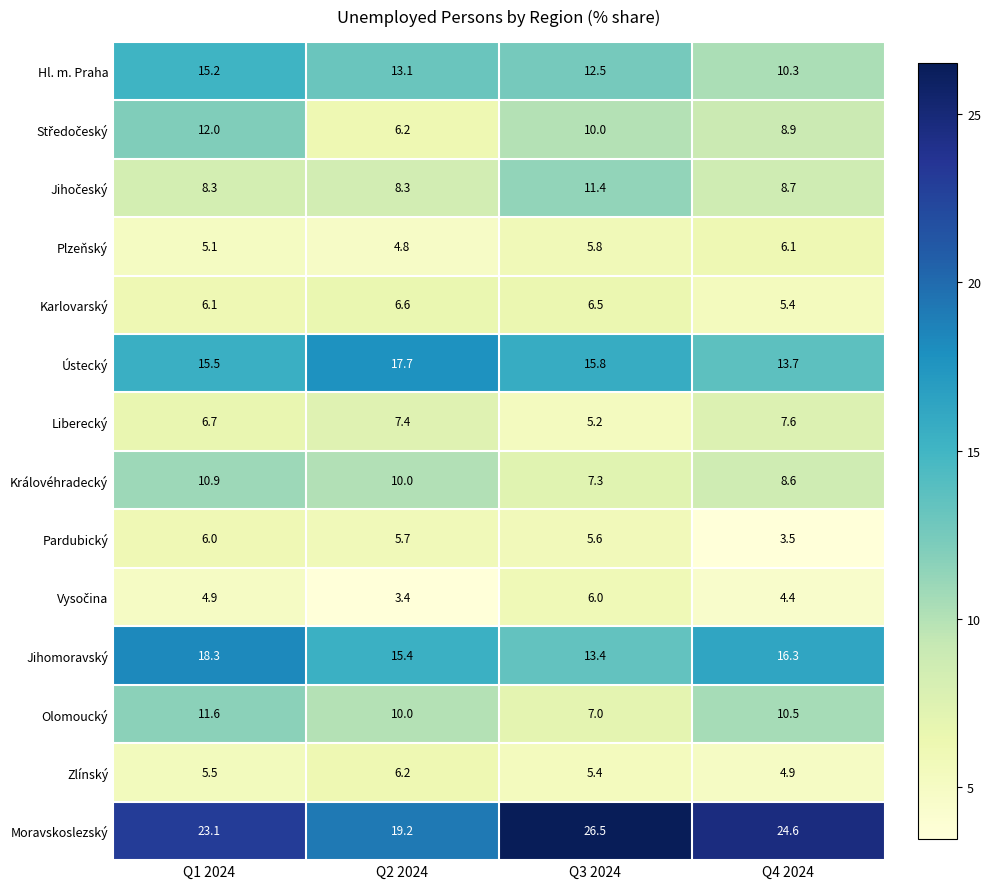

Which series has the largest range (max minus min)?

Moravskoslezský